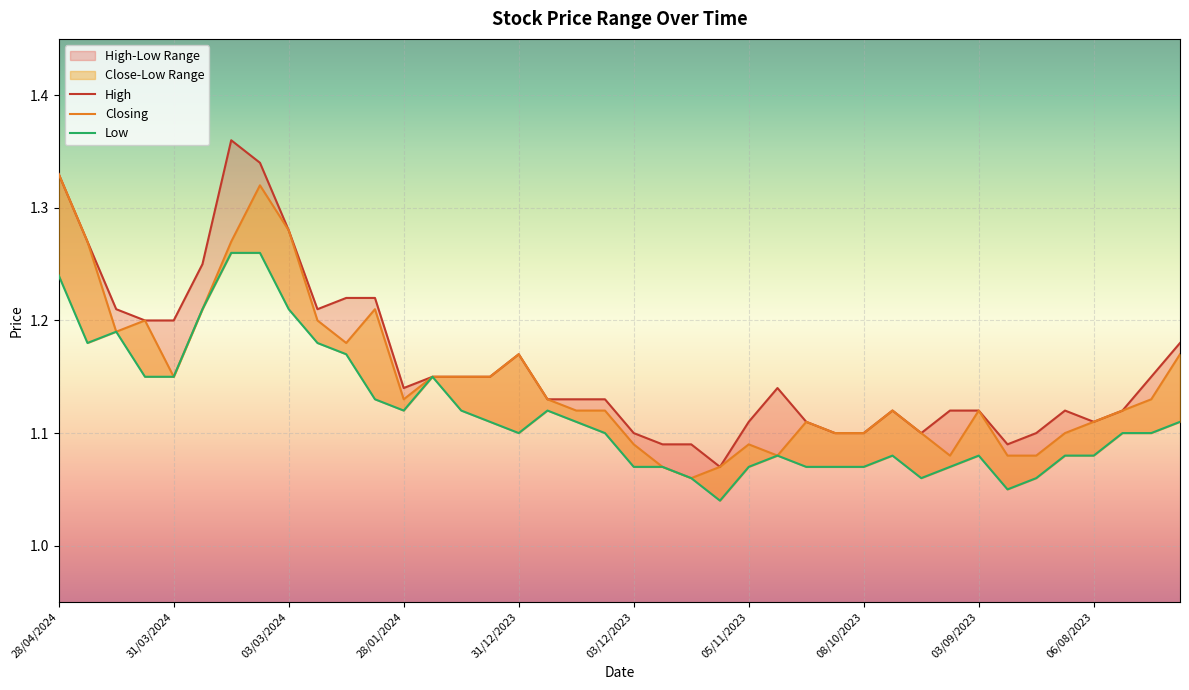

True or false: Closing and Low cross at least once.

False